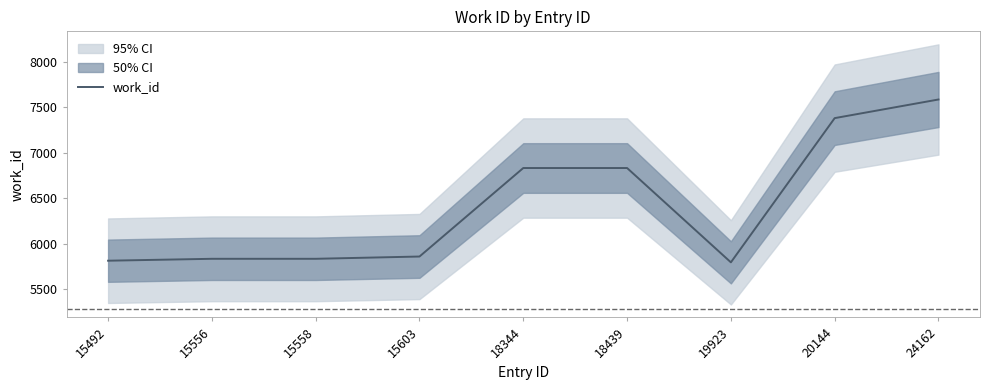

What is the sum of the values at 15603 and 18344?

12692